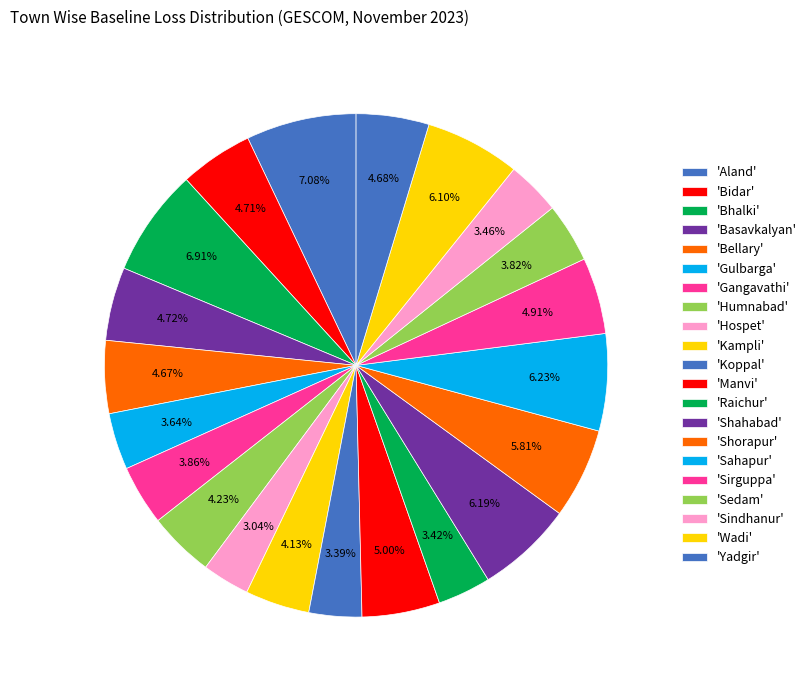

How many segments does this pie chart have?

21